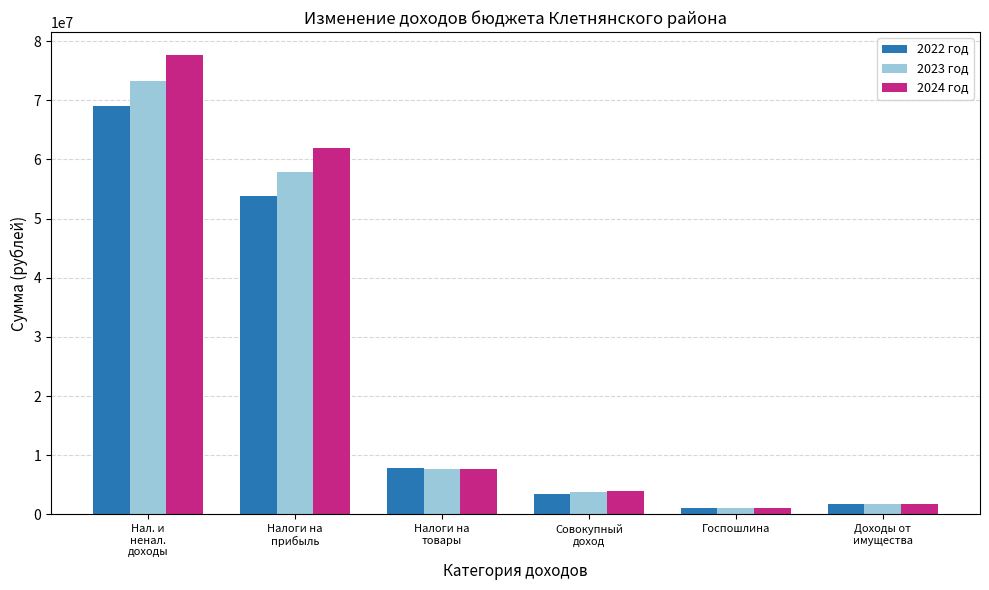

What is the difference between the 2024 год values at Совокупный
доход and Налоги на
товары?

3680300